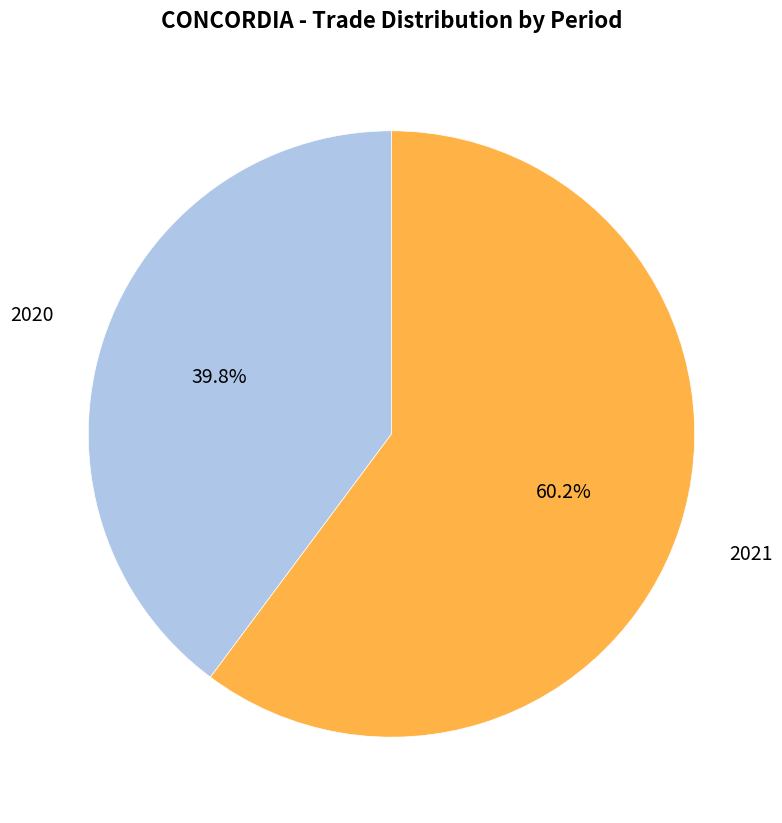

Is there any slice that represents more than half of the pie?

Yes